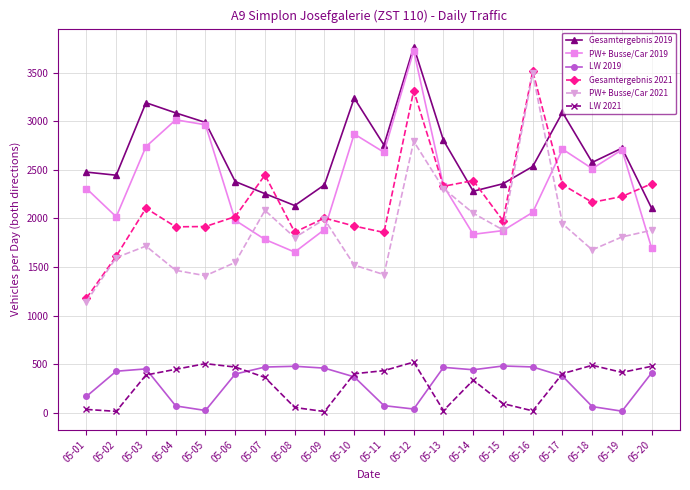

At which category is the sum across all series the highest?

05-12